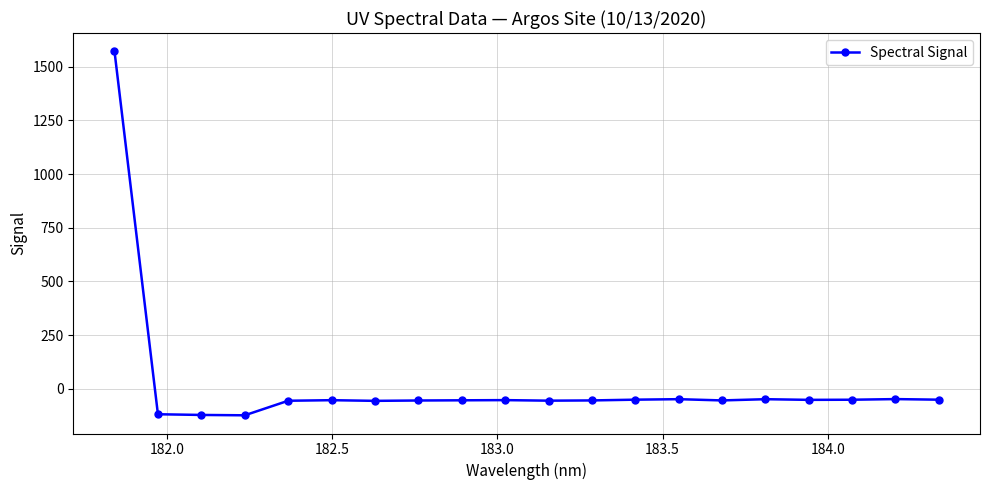

What is the maximum value shown in the chart?

1572.5